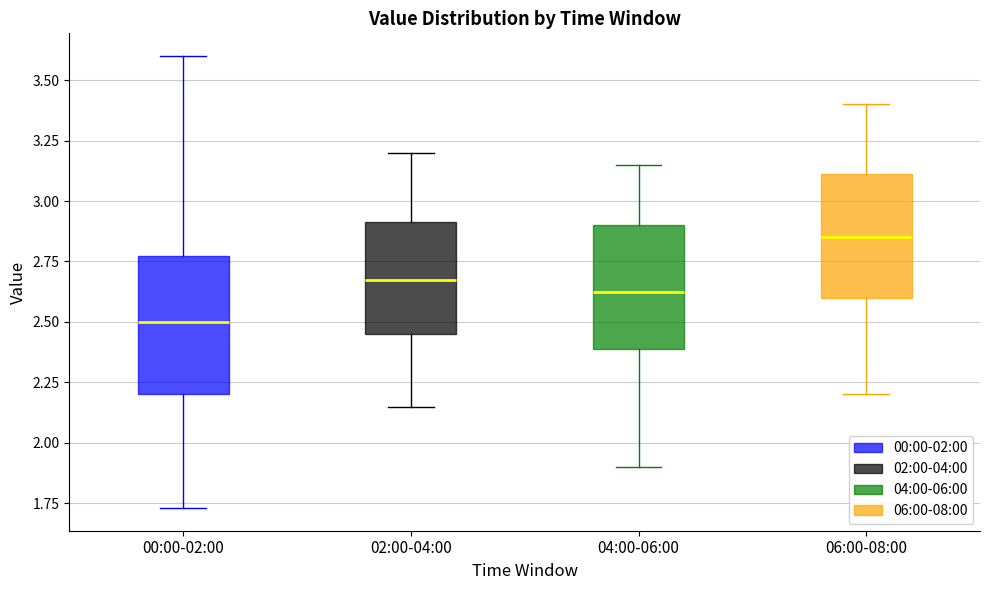

Reading left to right, transcribe this box plot: for each box, give where its median line is, the range the box spans, and where its two whiskers end, as read against the y-axis. The values are not printed on the chart, so give them approximately, as read against the axis.

00:00-02:00: median 2.50, box 2.20 to 2.75, whiskers 1.75 to 3.60
02:00-04:00: median 2.70, box 2.45 to 2.90, whiskers 2.15 to 3.20
04:00-06:00: median 2.65, box 2.40 to 2.90, whiskers 1.90 to 3.15
06:00-08:00: median 2.85, box 2.60 to 3.10, whiskers 2.20 to 3.40